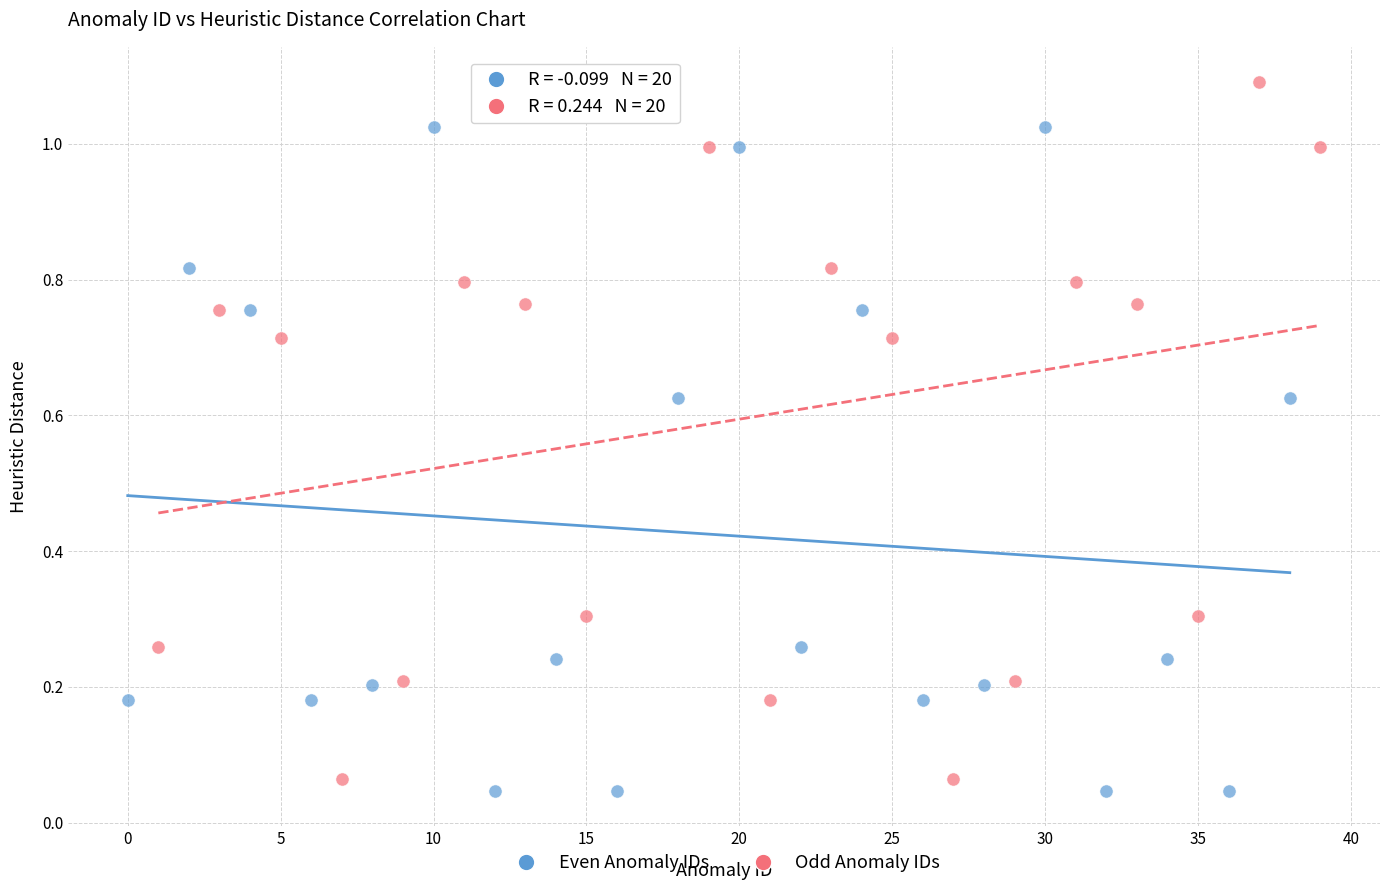

Which series reaches the maximum Y coordinate?

Odd Anomaly IDs